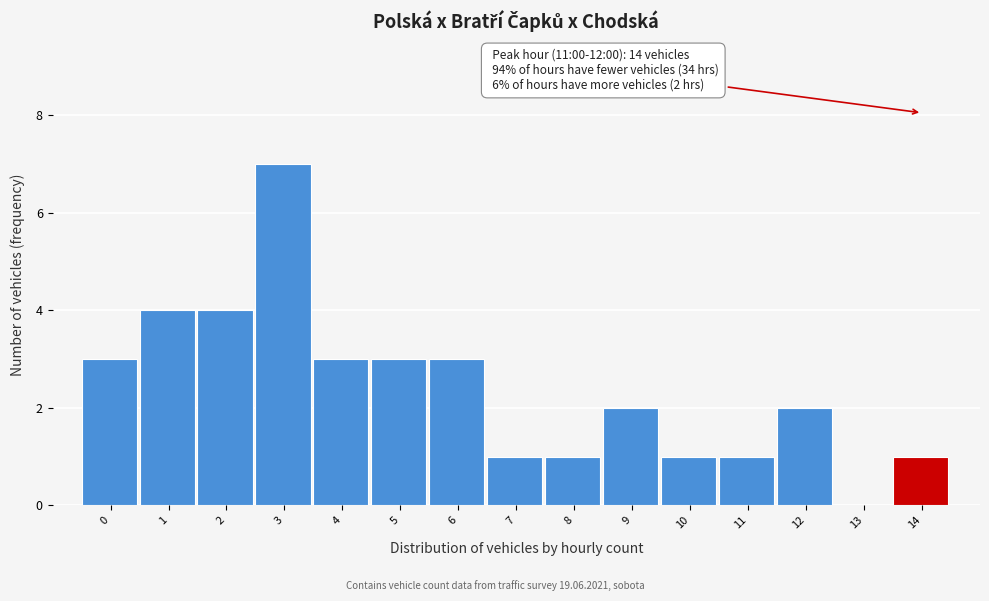

Reading right to left, transcribe all the data shown in this chart.

14=1	13=0	12=2	11=1	10=1	9=2	8=1	7=1	6=3	5=3	4=3	3=7	2=4	1=4	0=3